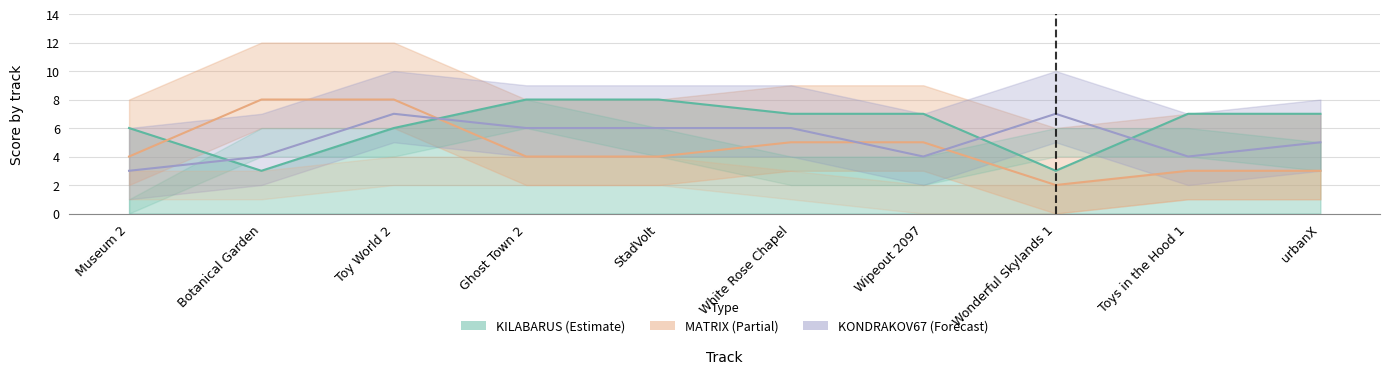

Reading left to right, list all the values displayed in this chart.

KILABARUS: 6	3	6	8	8	7	7	3	7	7
MATRIX: 4	8	8	4	4	5	5	2	3	3
KONDRAKOV67: 3	4	7	6	6	6	4	7	4	5